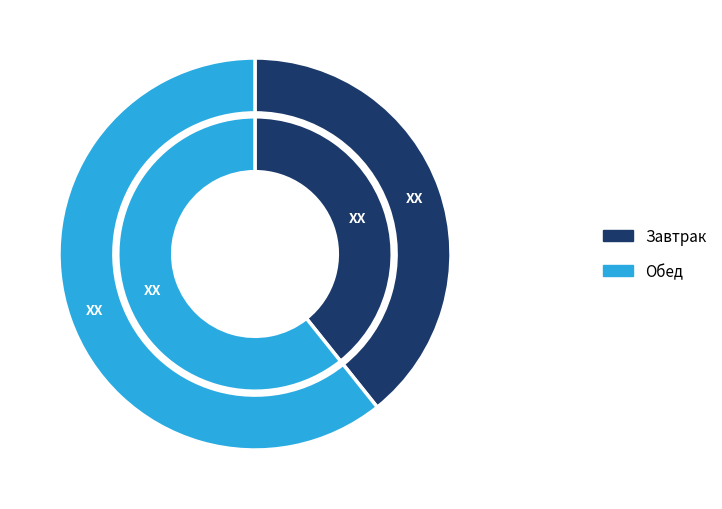

Rank the series at Обед from lowest to highest value.

Завтрак, Обед